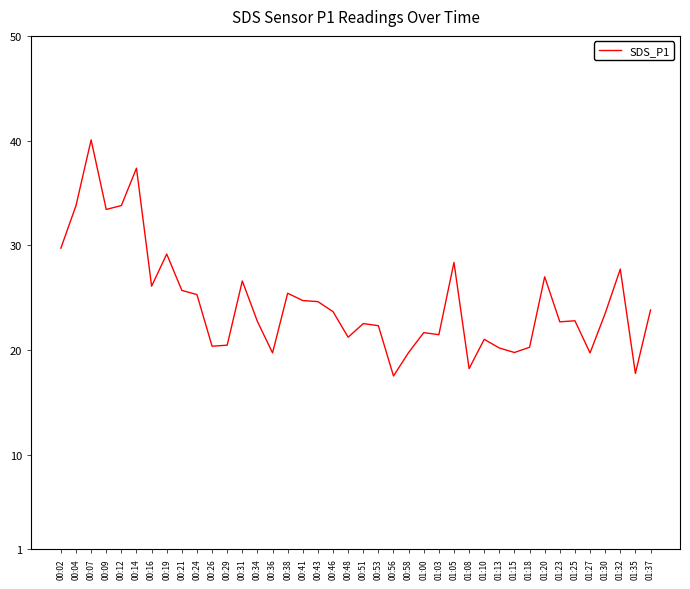

What is the smallest value displayed?

17.5